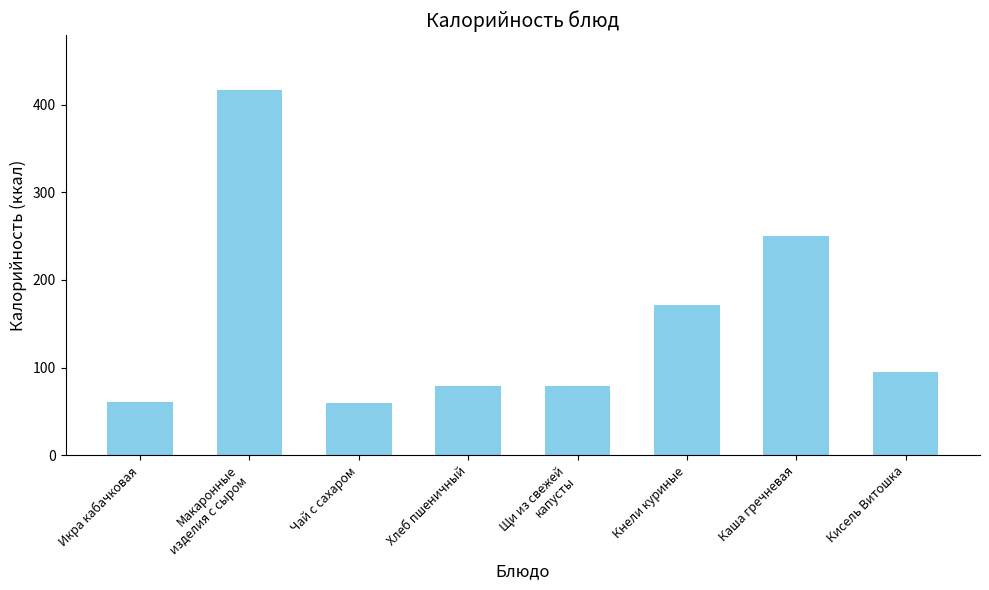

Between Кисель Витошка and Икра кабачковая, which is larger?

Кисель Витошка